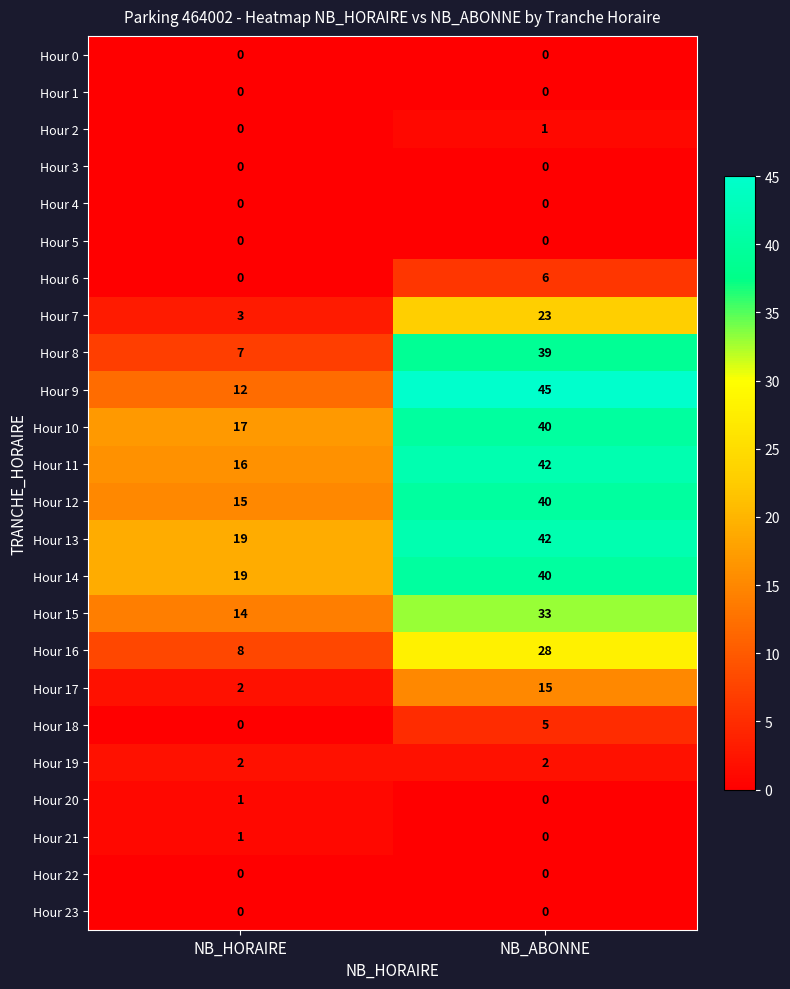

Count the number of data series in this chart.

24